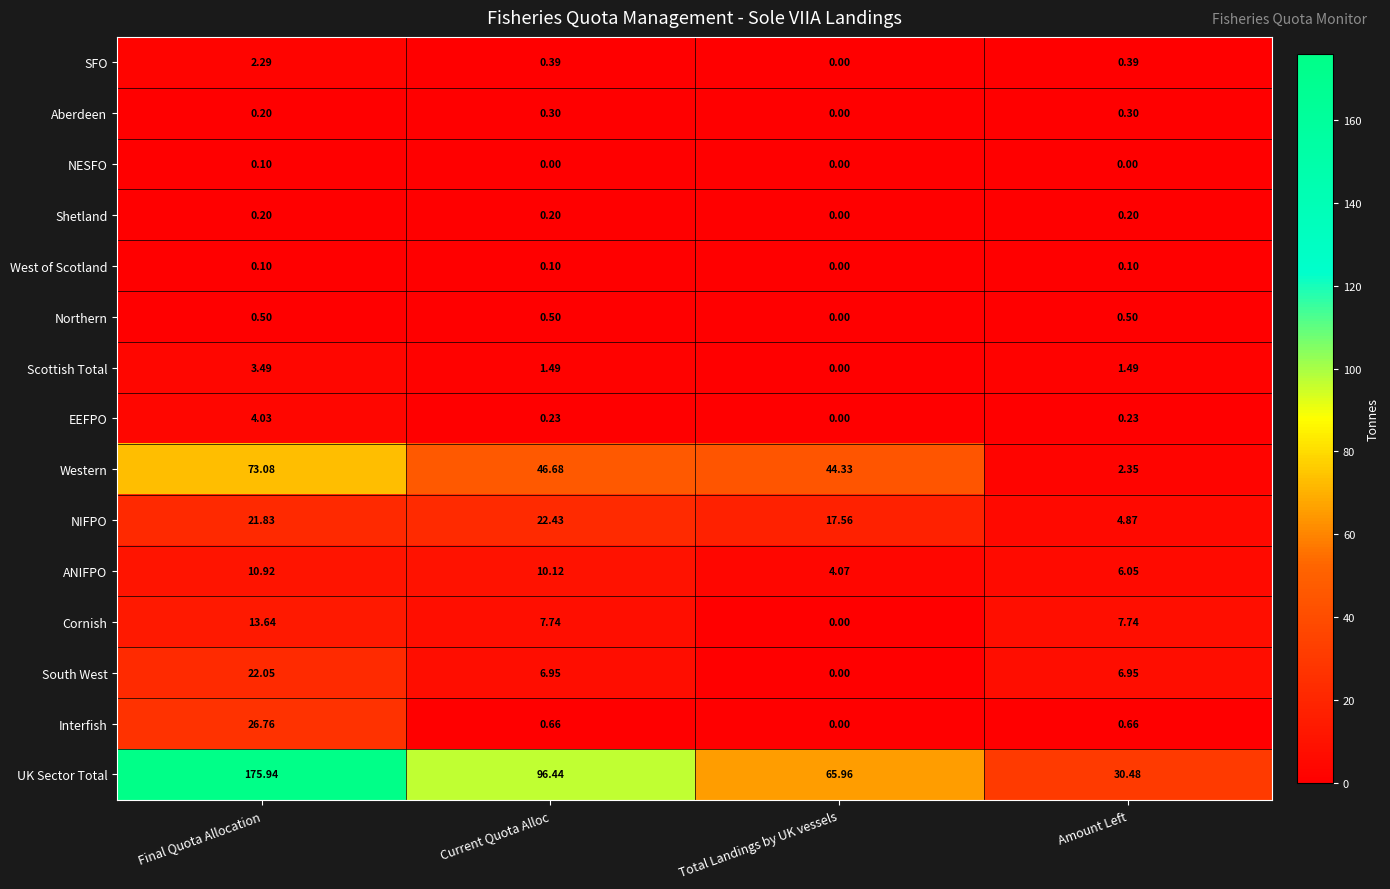

At Amount Left, list the series in order from largest to smallest.

UK Sector Total, Cornish, South West, ANIFPO, NIFPO, Western, Scottish Total, Interfish, Northern, SFO, Aberdeen, EEFPO, Shetland, West of Scotland, NESFO